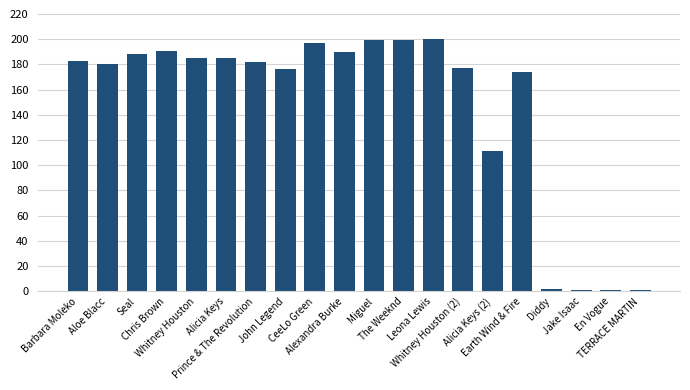

How many data points does each series have?

20